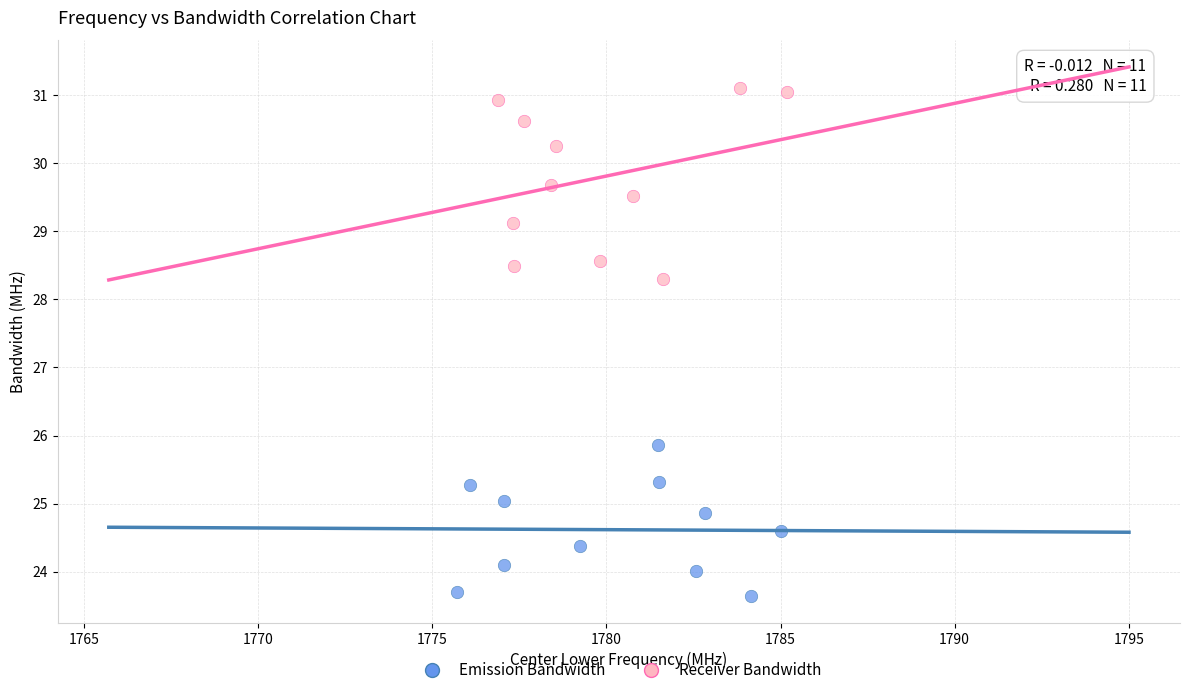

Which series contains the highest Y value?

Receiver Bandwidth